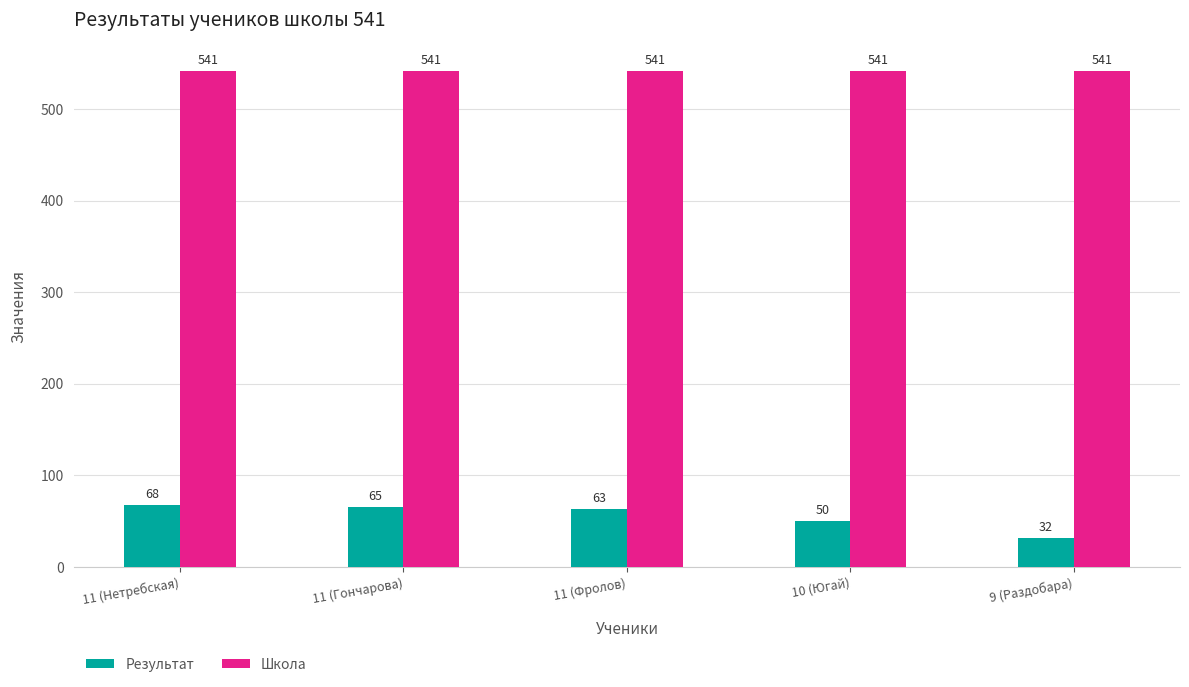

Is the value of Школа at 11 (Гончарова) greater than the value of Результат at 11 (Фролов)?

Yes